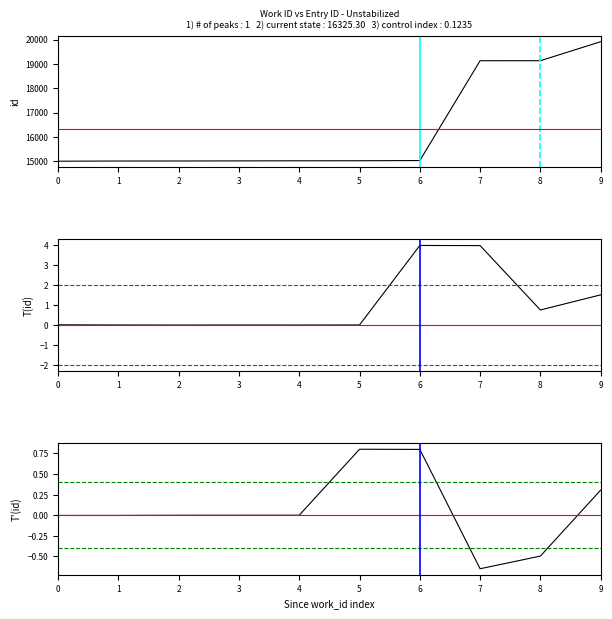

At which label does id reach its peak?

9